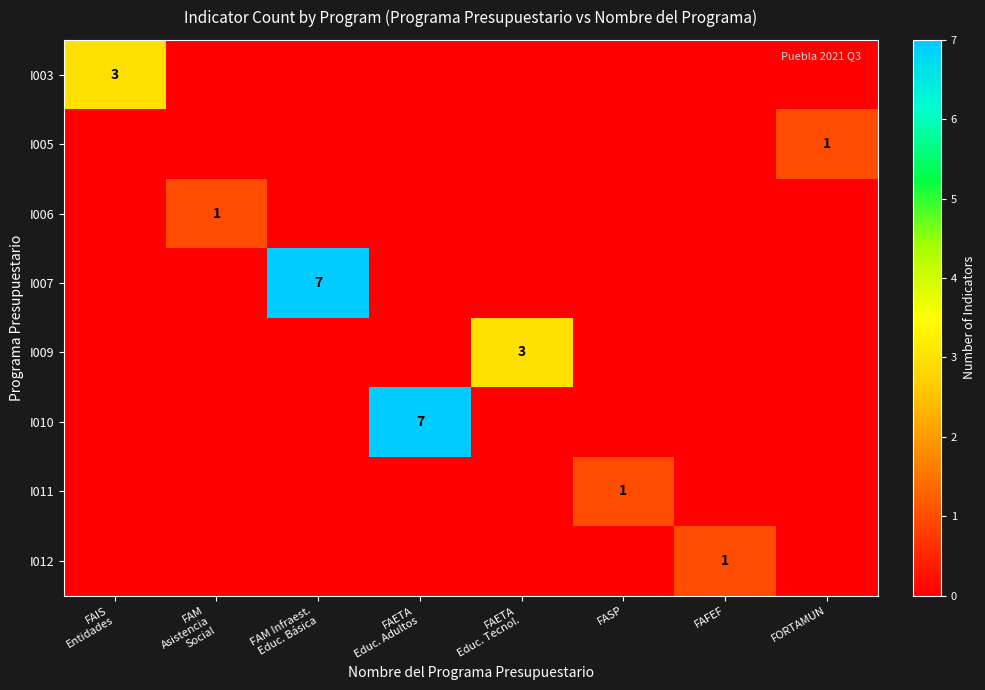

Rank the categories by I005 value from lowest to highest.

FAIS Entidades, FAM Asistencia Social, FAM Infraest. Educ. Básica, FAETA Educ. Adultos, FAETA Educ. Tecnol., FASP, FAFEF, FORTAMUN